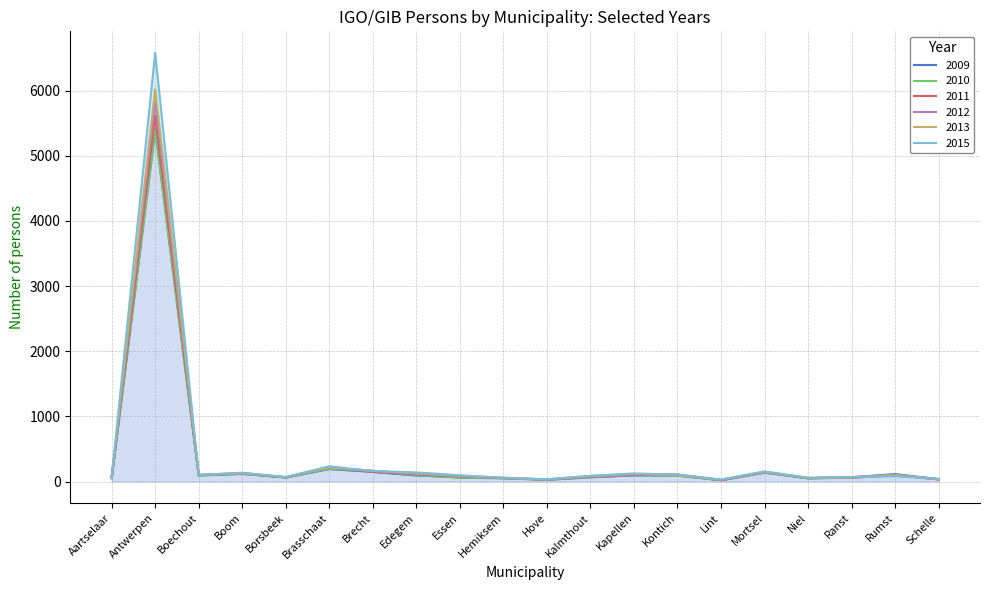

Between Antwerpen and Kapellen, which series saw the biggest shift?

2015